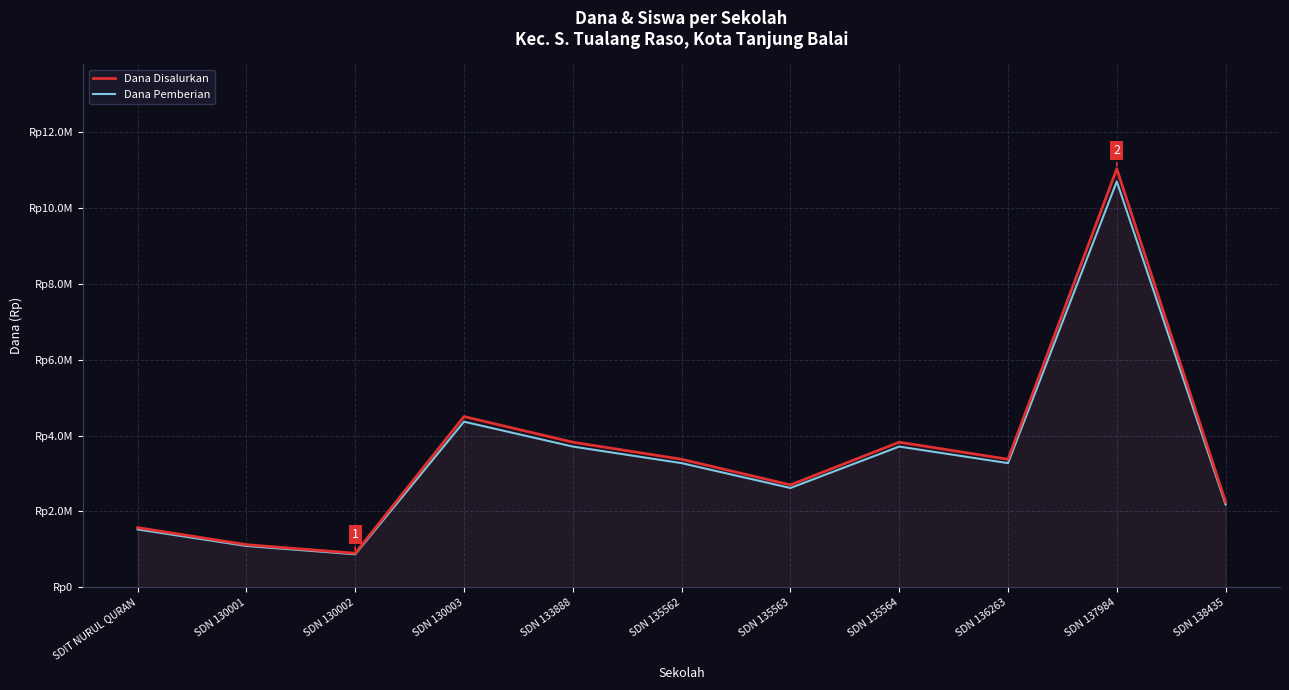

What is the maximum value for Dana Disalurkan?

11025000